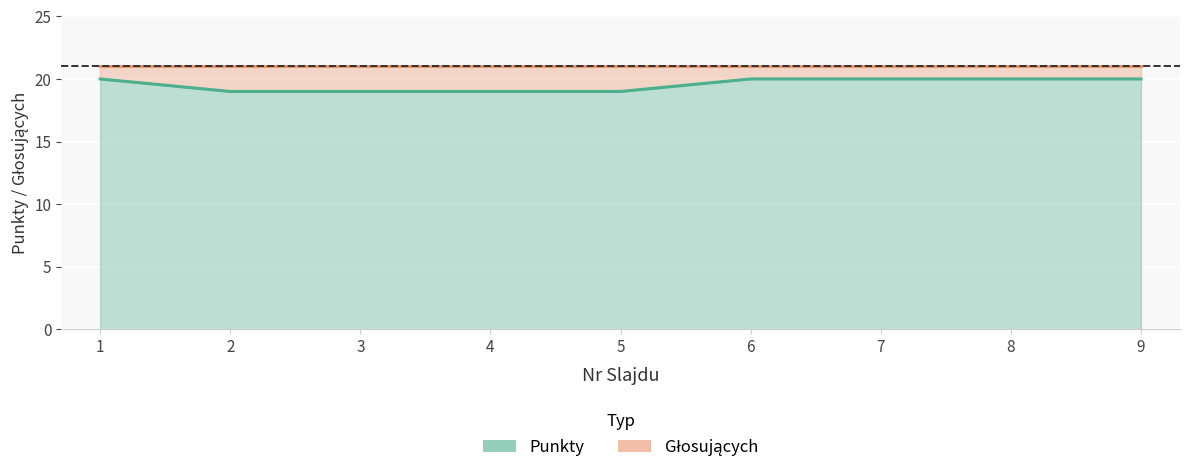

List the labels in order of value, smallest first.

2, 3, 4, 5, 1, 6, 7, 8, 9